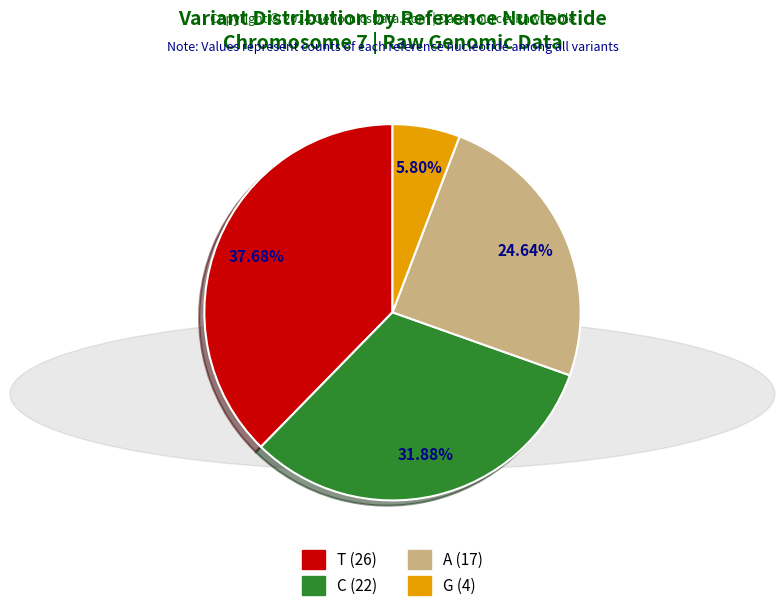

How much of the chart is everything except C?

68.1%